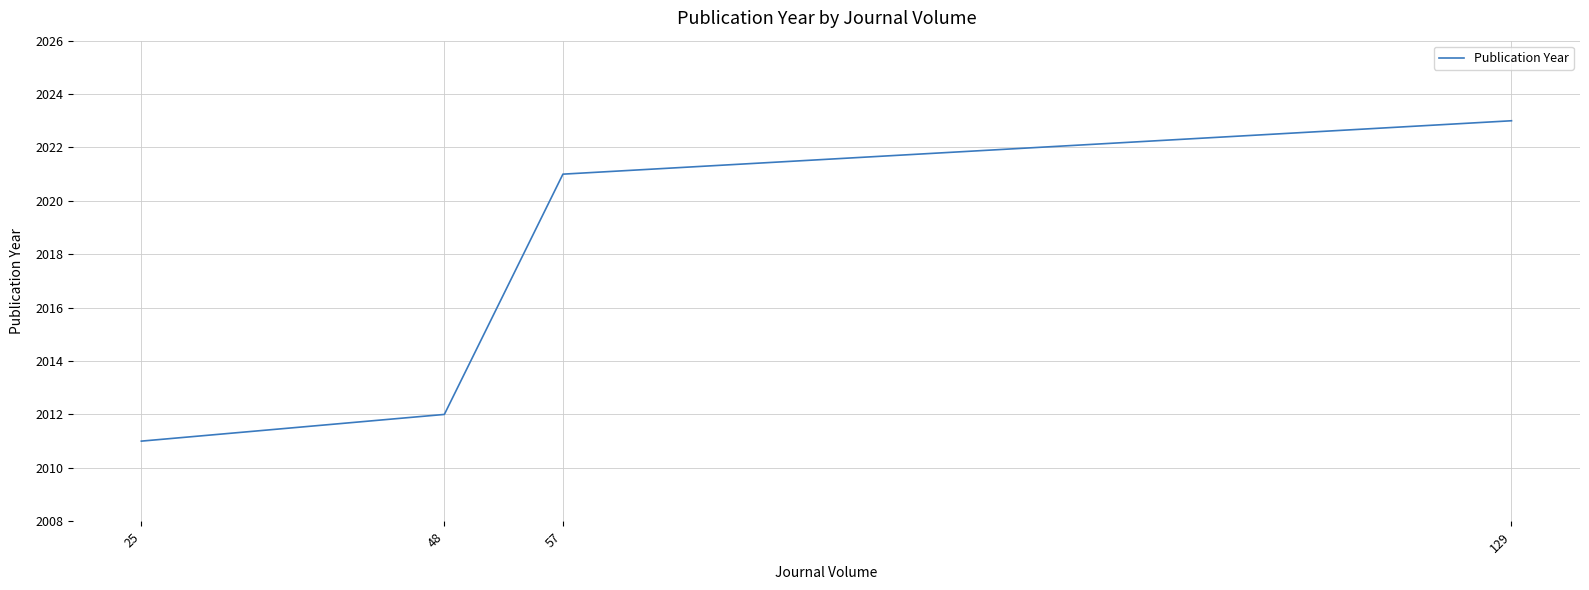

What is the ratio of the value at 48 to the value at 25?

1.0